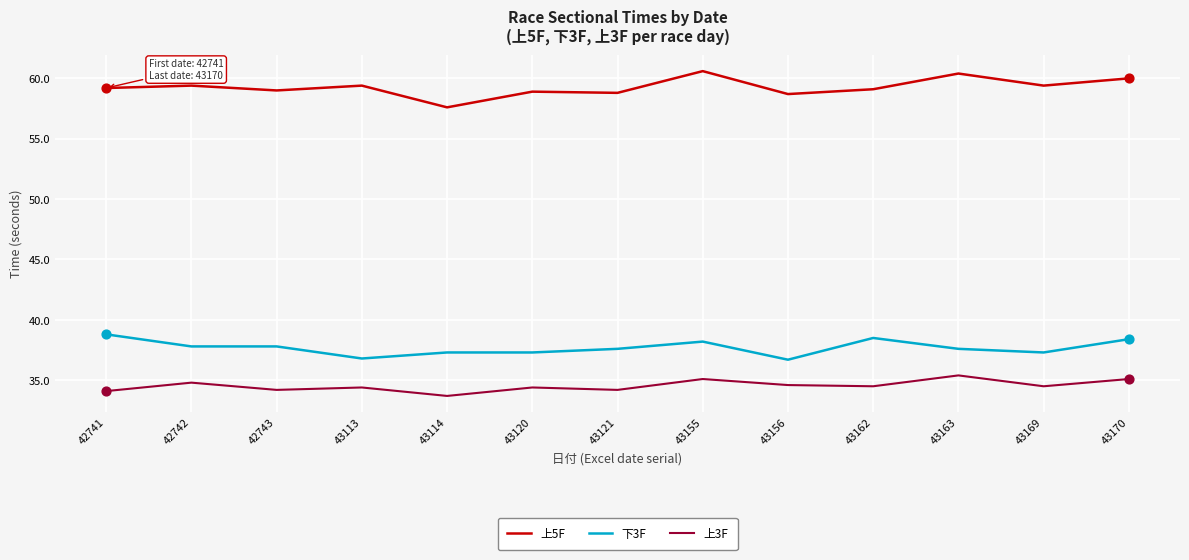

Is the value of 上3F at 42743 greater than the value of 下3F at 43155?

No